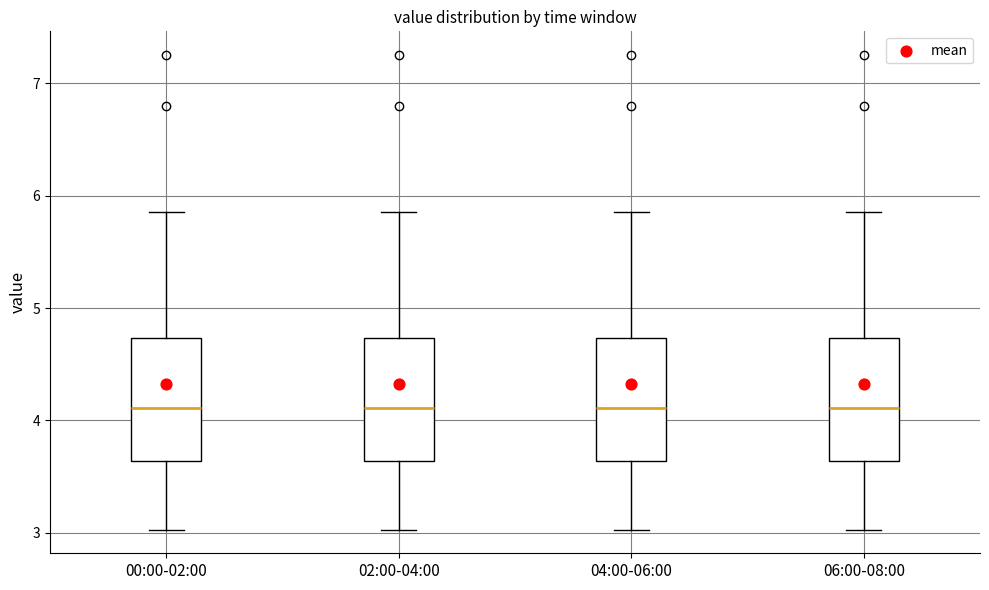

Reading left to right, transcribe this box plot: for each box, give where its median line is, the range the box spans, and where its two whiskers end, as read against the y-axis. The values are not printed on the chart, so give them approximately, as read against the axis.

00:00-02:00: median 4.1, box 3.6 to 4.7, whiskers 3.0 to 5.9
02:00-04:00: median 4.1, box 3.6 to 4.7, whiskers 3.0 to 5.9
04:00-06:00: median 4.1, box 3.6 to 4.7, whiskers 3.0 to 5.9
06:00-08:00: median 4.1, box 3.6 to 4.7, whiskers 3.0 to 5.9